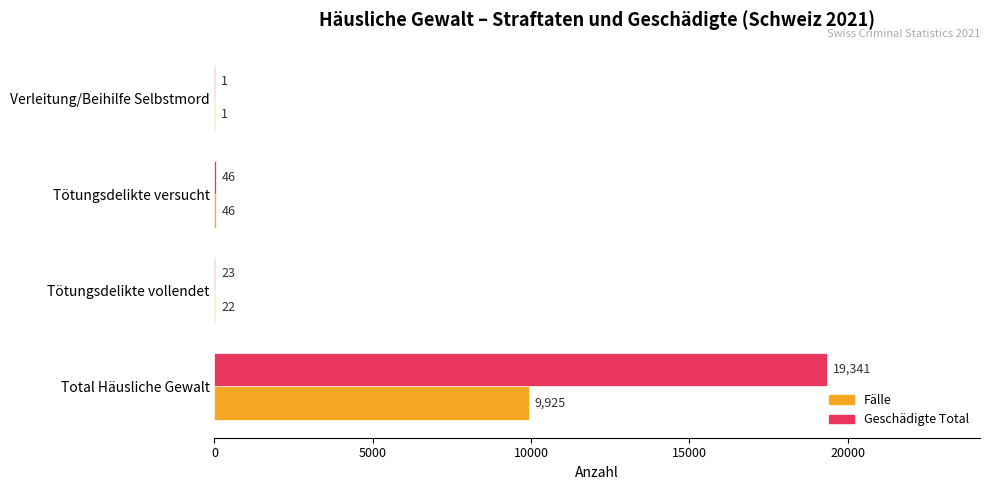

What is the sum of all Geschädigte Total values?

19411